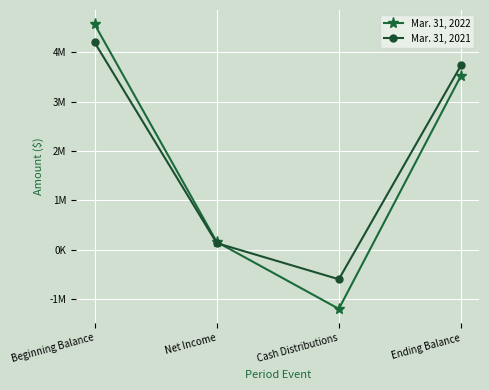

Does the chart have visible grid lines?

Yes